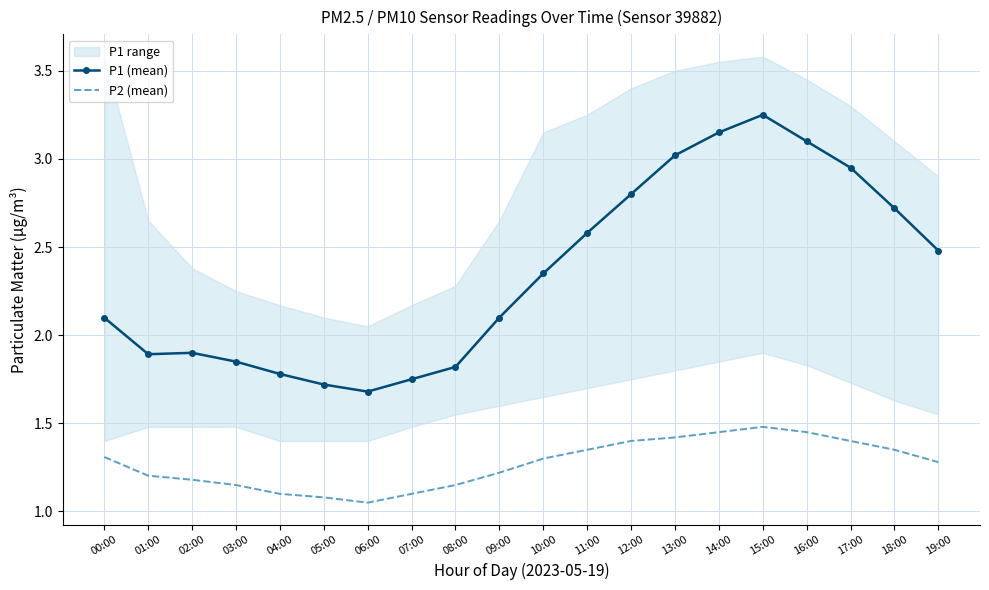

How many data points in P1 (mean) are above 2?

12